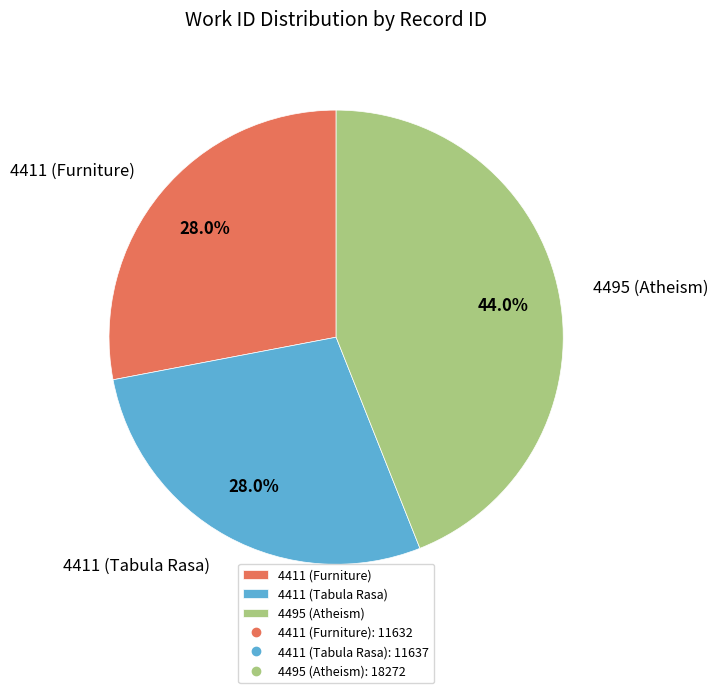

What is the largest slice in the pie chart?

4495 (Atheism)